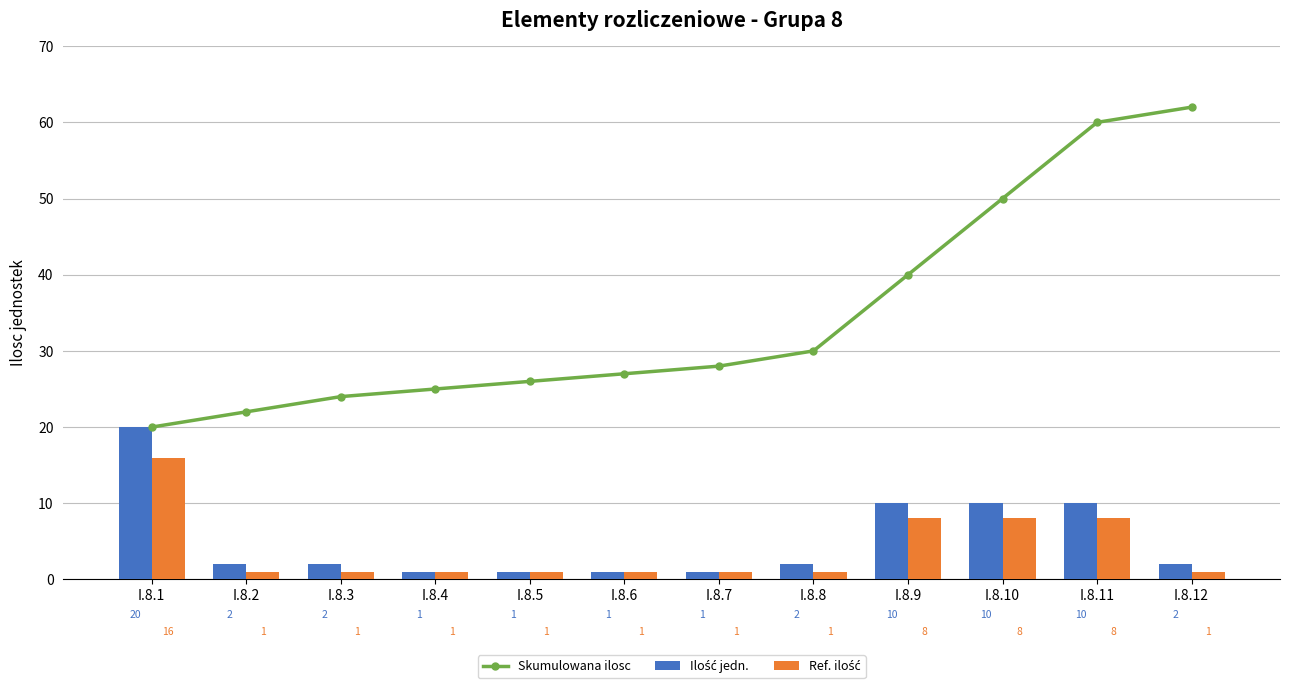

Which series has the largest total across all categories?

Skumulowana ilosc